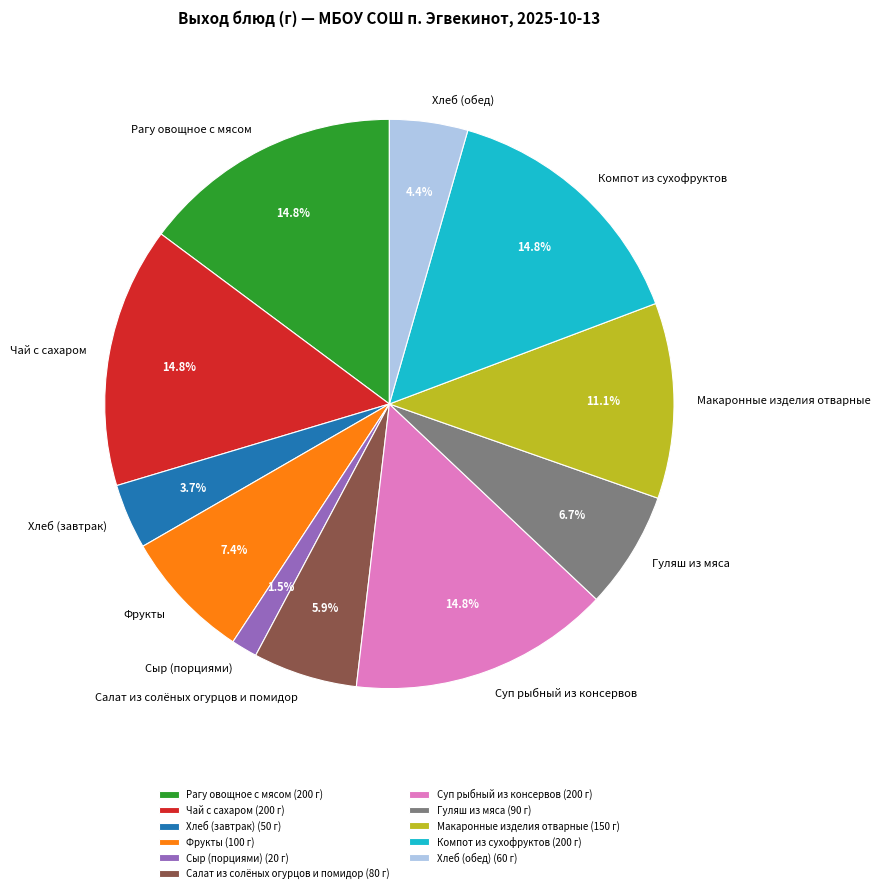

To the nearest percent, what is the combined percentage of Суп рыбный из консервов and Фрукты?

22%